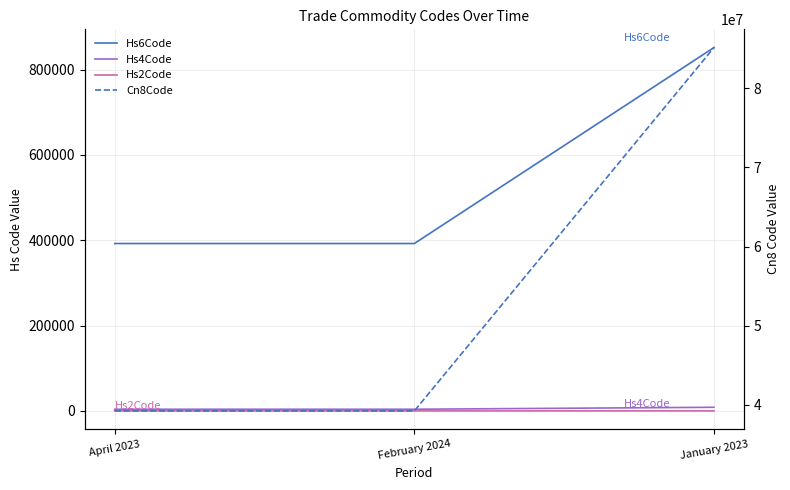

What is the smallest value displayed?

39